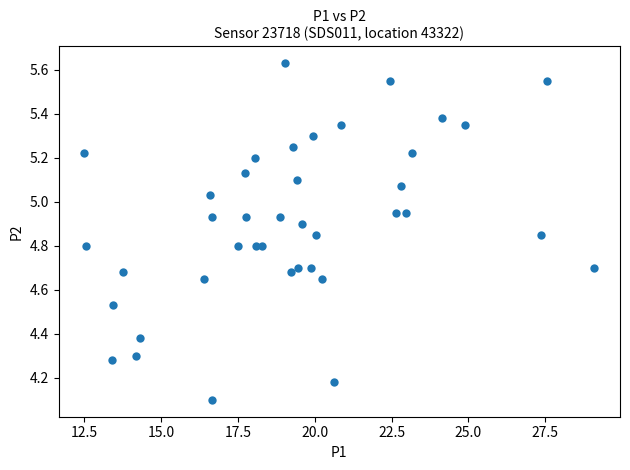

What Y value in the scatter plot is closest to 4?

4.1